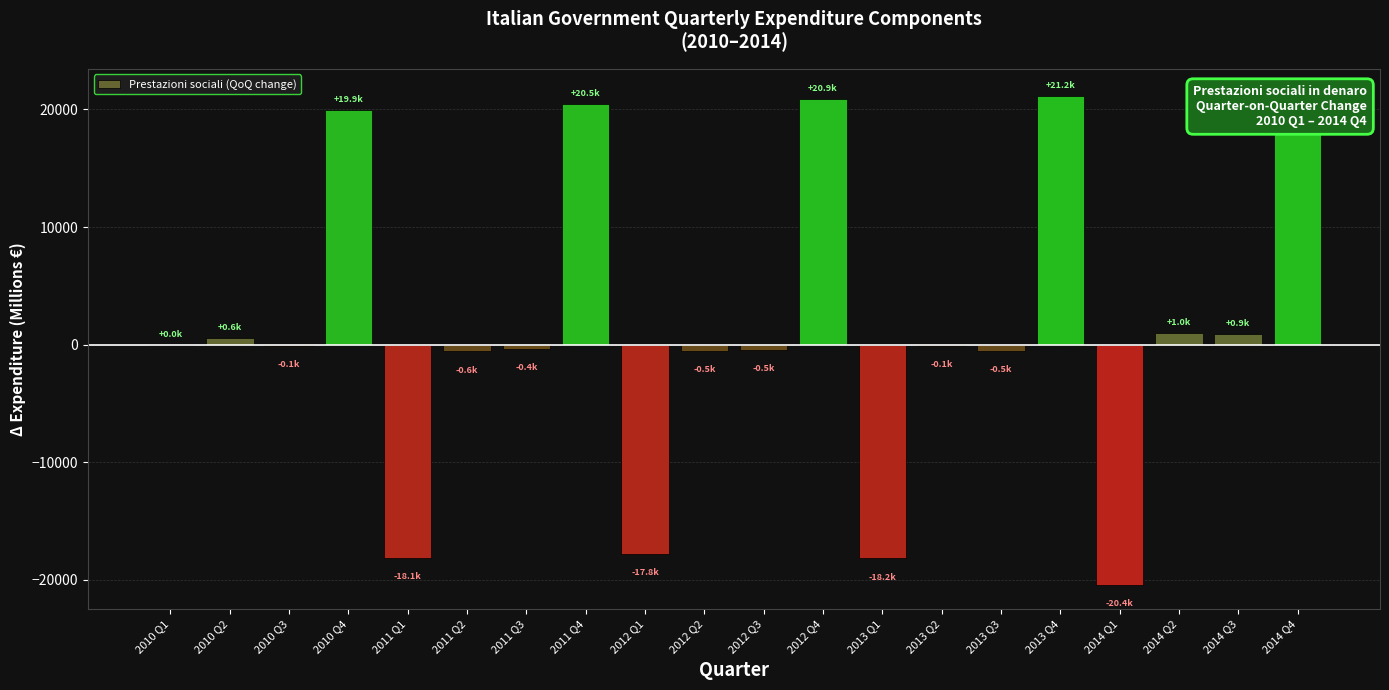

What is the value of the 14th bar from the left?

-130